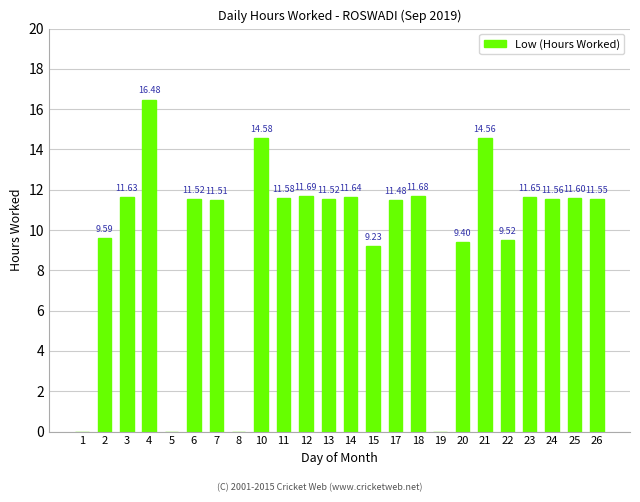

Read the value at 18.

11.7